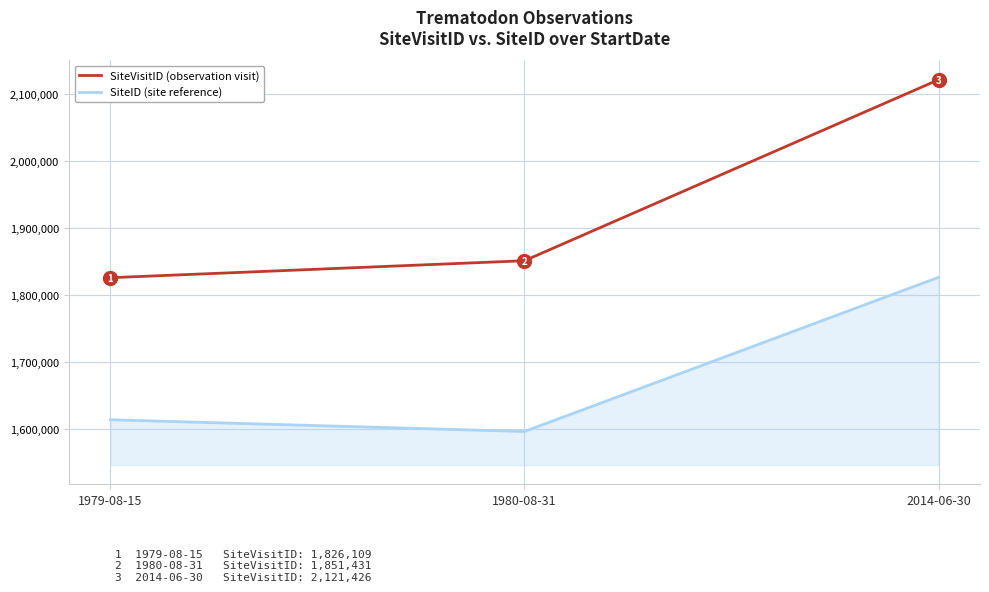

The SiteID (site reference) series shows 1596690 at 1980-08-31. True or false?

True